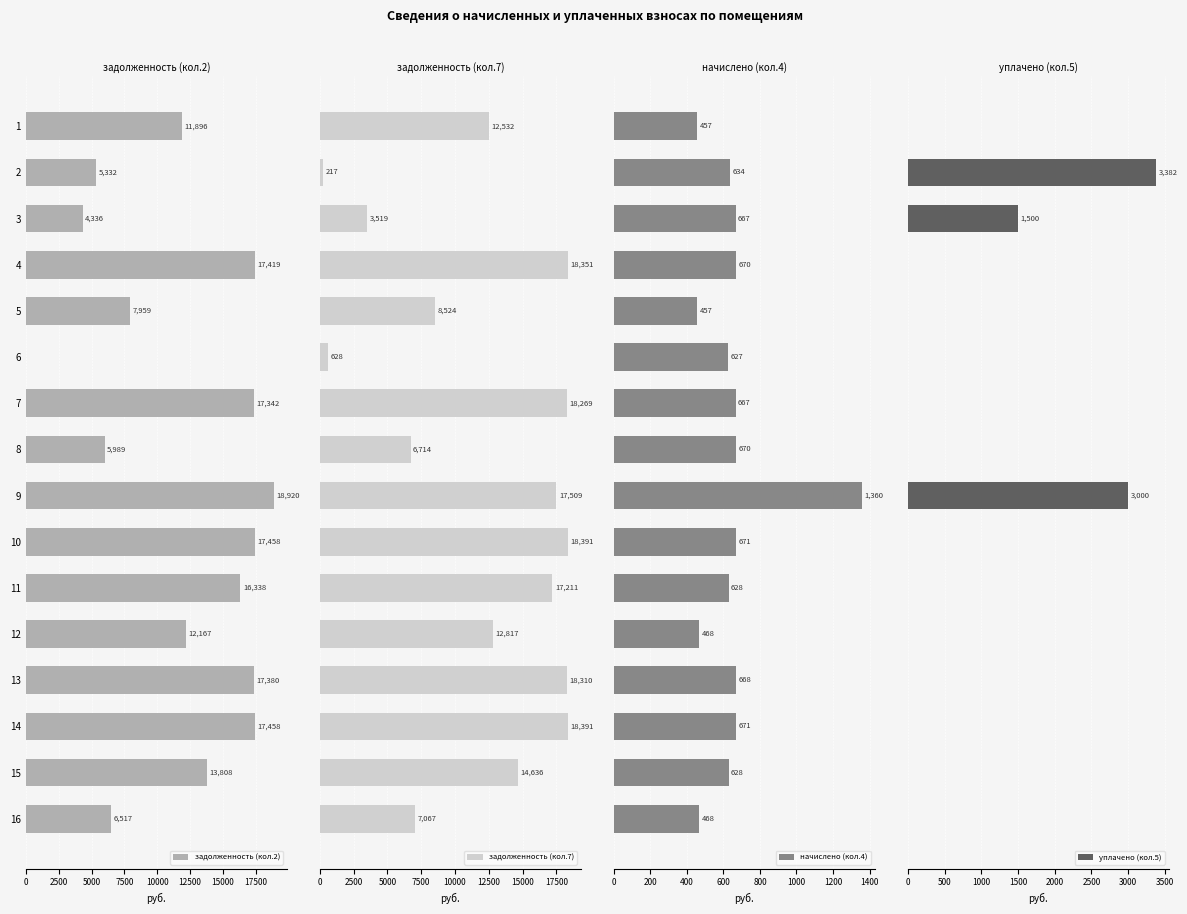

What is the average value of the задолженность (кол.2) series?

11894.9